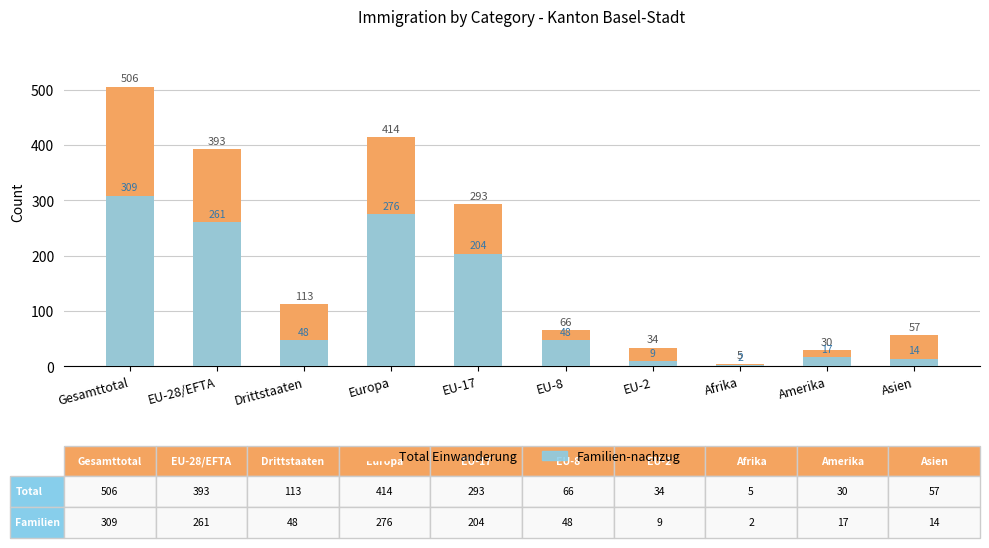

Is it true that Total Einwanderung equals 34 at EU-2?

True